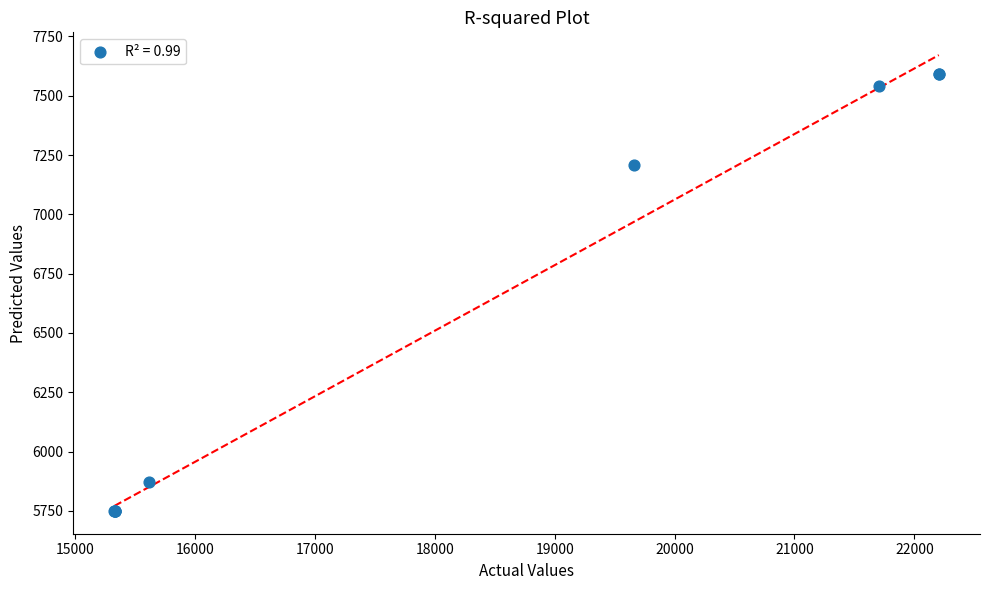

What Y value in the scatter plot is closest to 6670?

7207